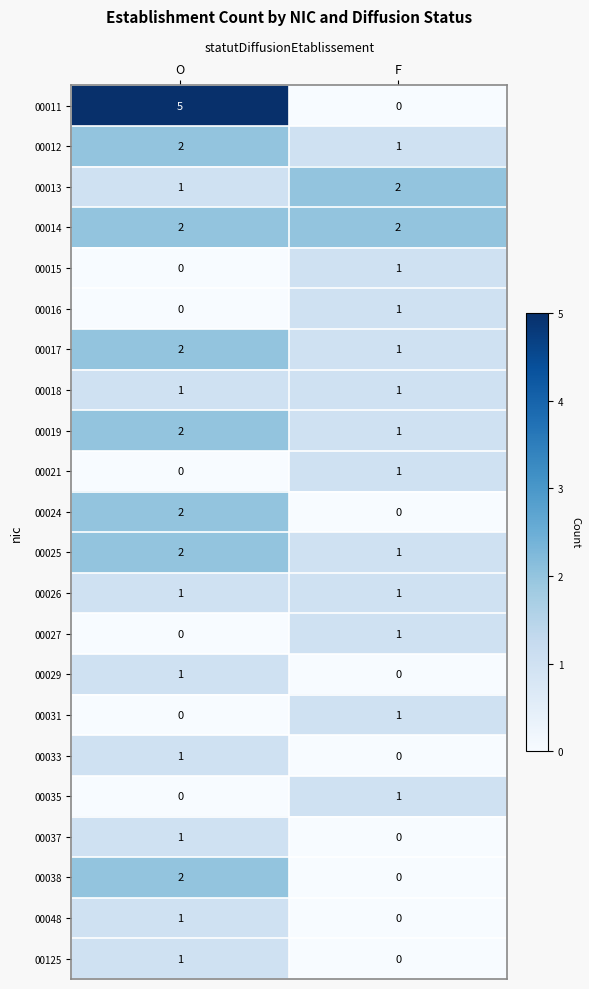

What is the maximum value shown in the chart?

5